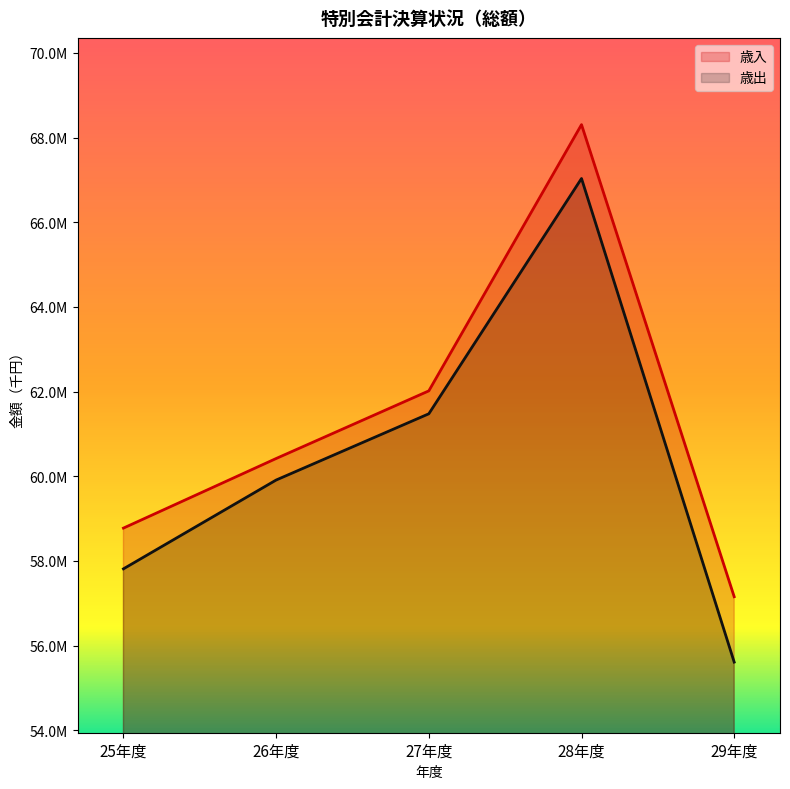

Reading right to left, transcribe all the data shown in this chart.

歳入: 29年度=57154228	28年度=68306717	27年度=62017073	26年度=60419123	25年度=58775534
歳出: 29年度=55609783	28年度=67034021	27年度=61475809	26年度=59910856	25年度=57812827